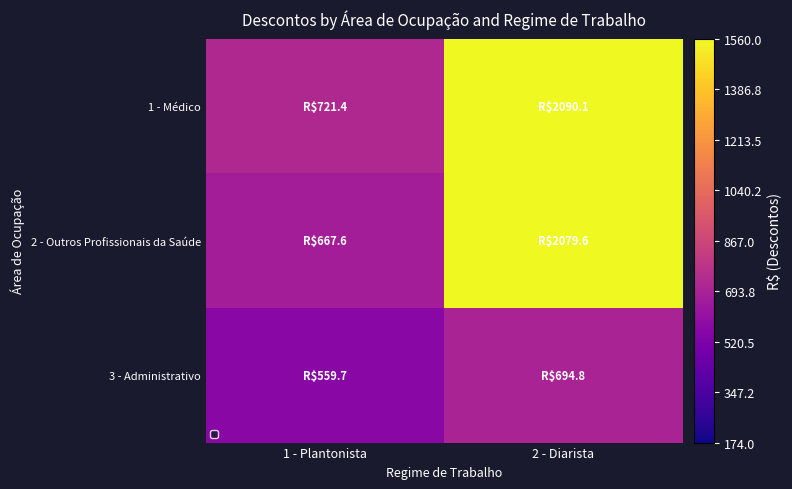

Rank the series at 2 - Diarista from highest to lowest value.

1 - Médico, 2 - Outros Profissionais da Saúde, 3 - Administrativo